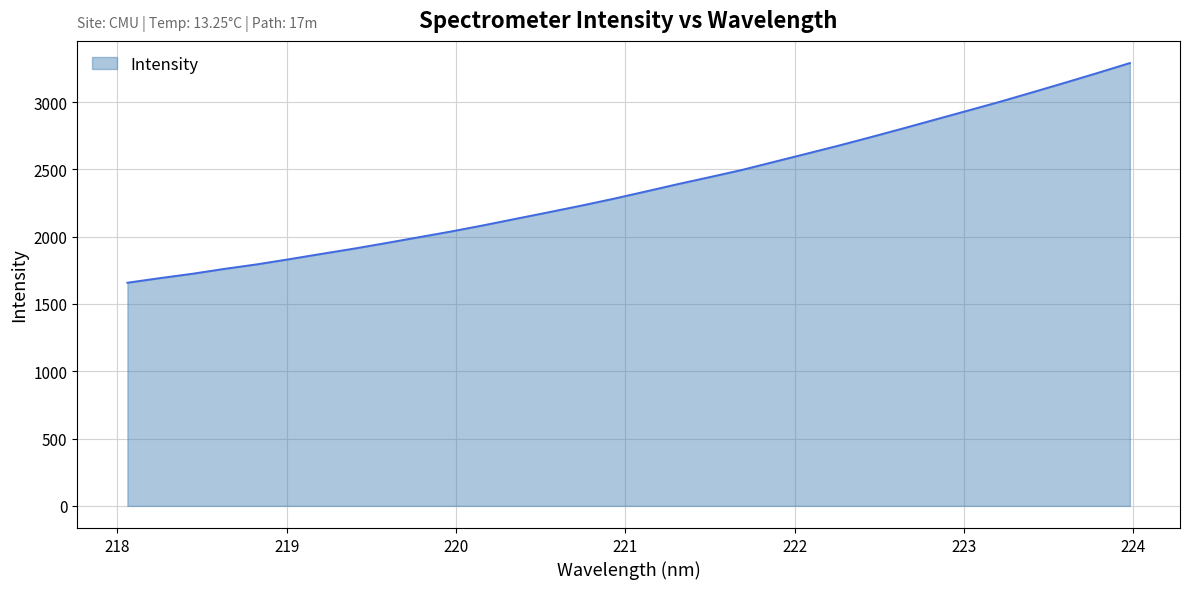

How many distinct data groups are displayed?

1